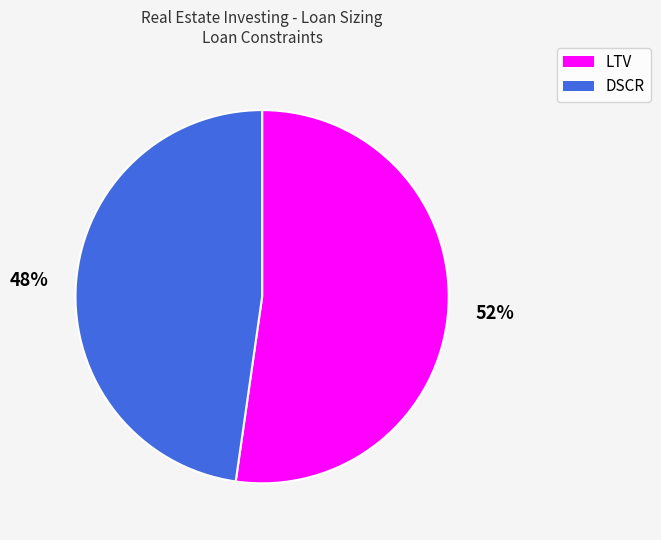

How many slices are in this pie chart?

2